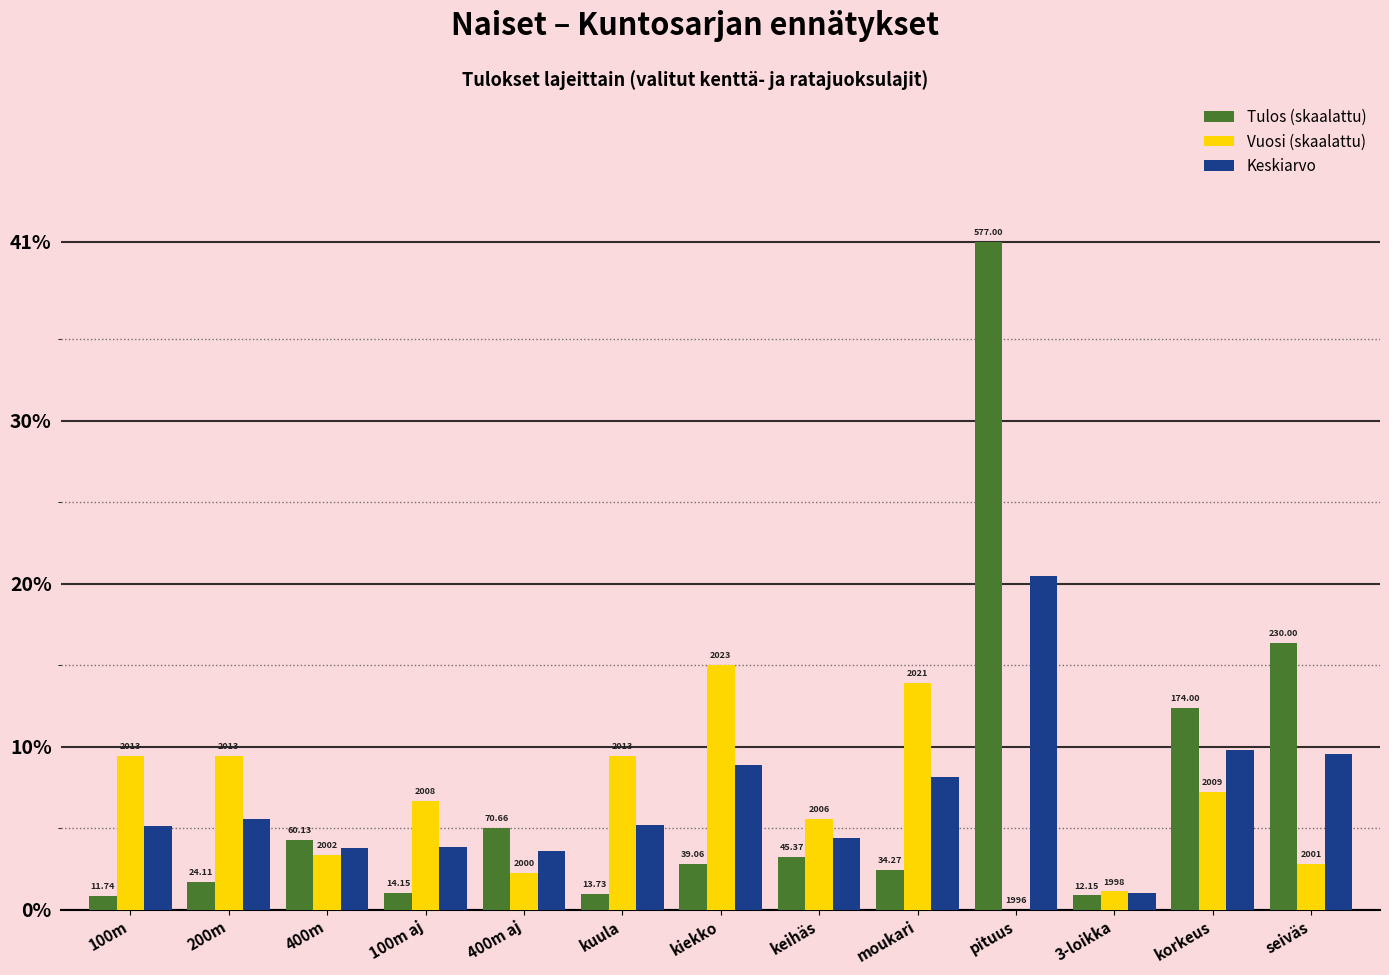

What position from the left is 200m?

2